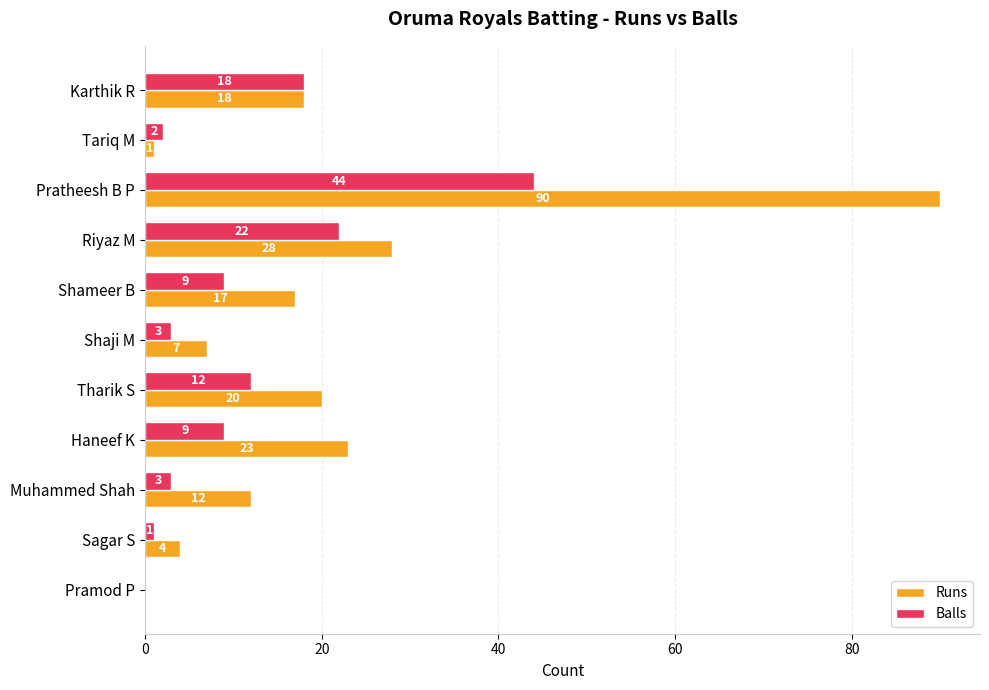

At which label does Runs reach its peak?

Pratheesh B P